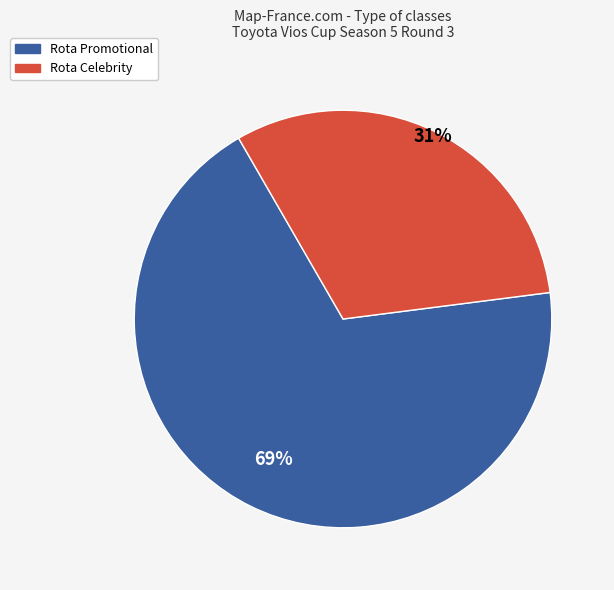

How many slices are in this pie chart?

2